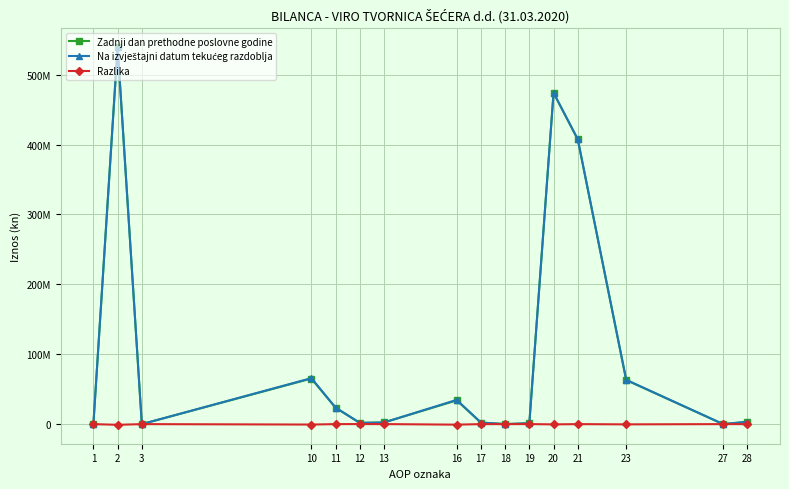

Is this an area chart (filled region under the line)?

No